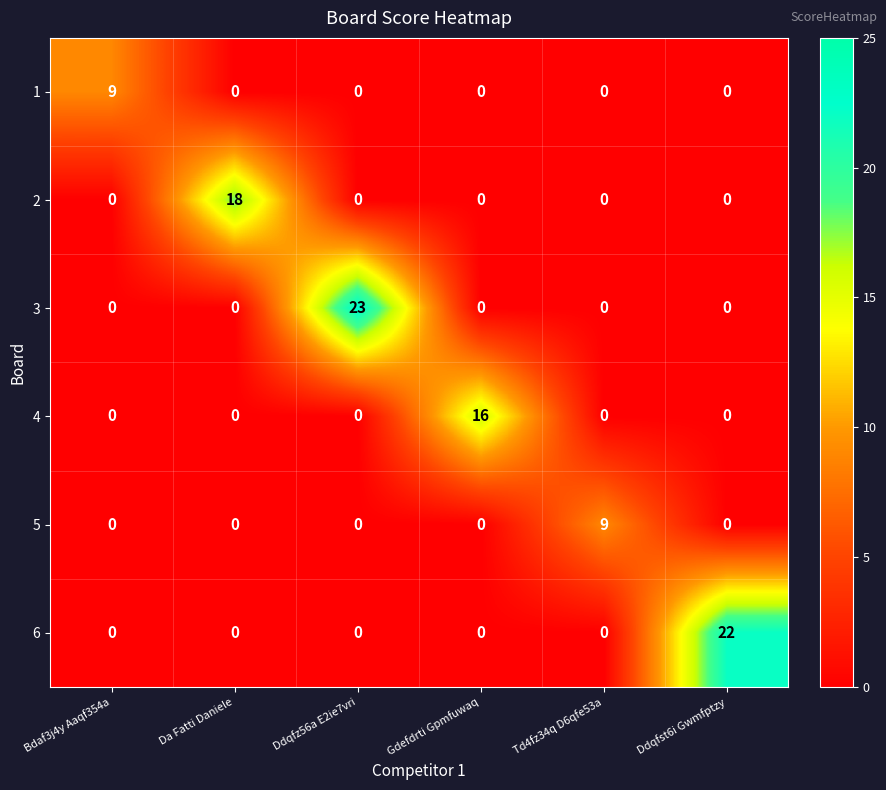

Read the 3 value at Ddqfz56a E2ie7vri, to the nearest 10.

20